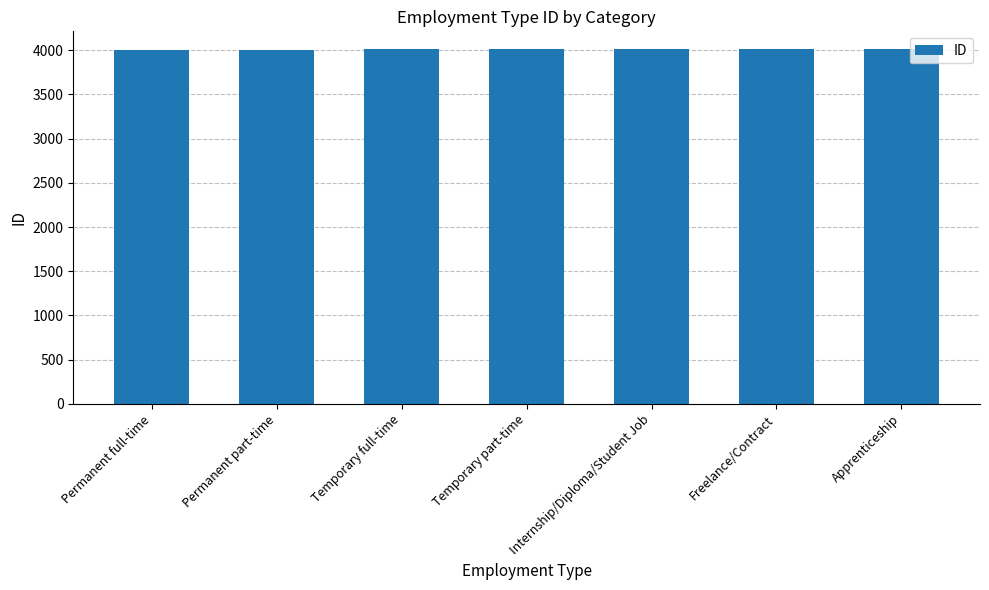

What is the approximate value at Apprenticeship?

4012